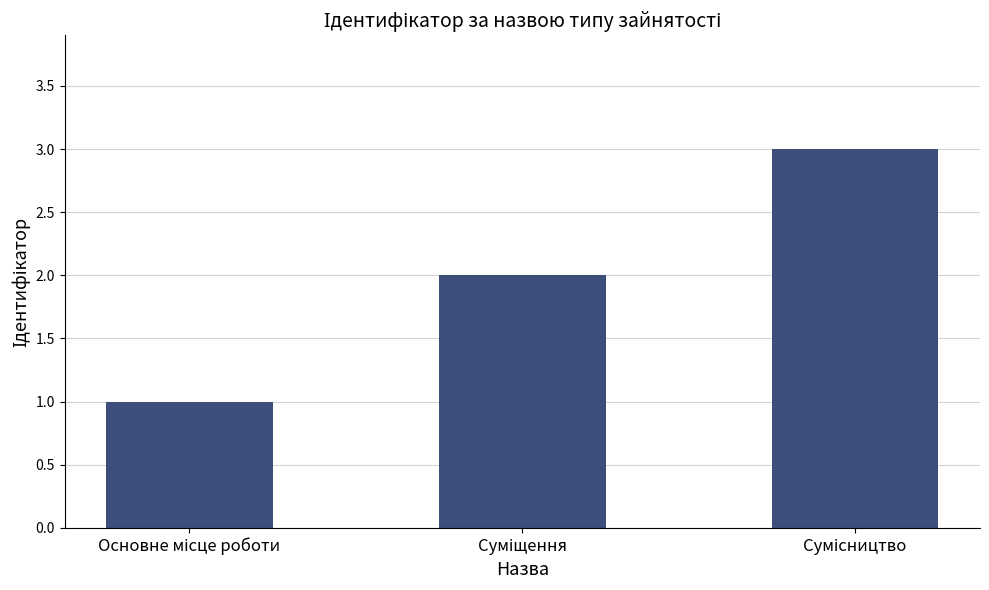

What is the sum of all values?

6